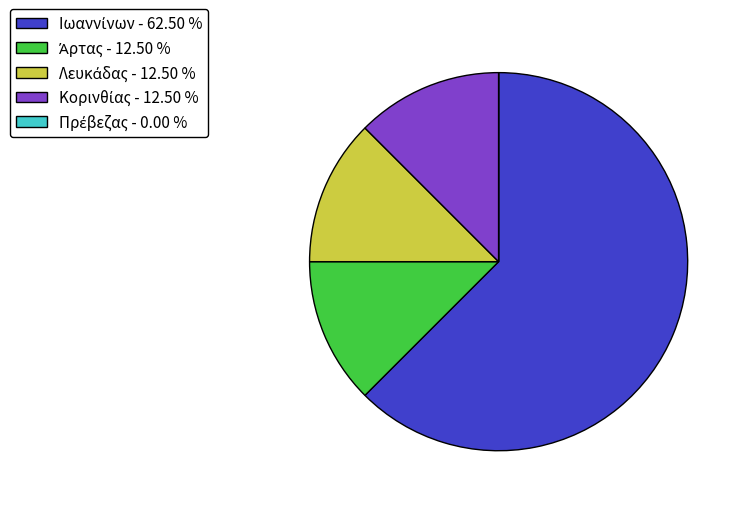

Does any single category account for the majority?

Yes